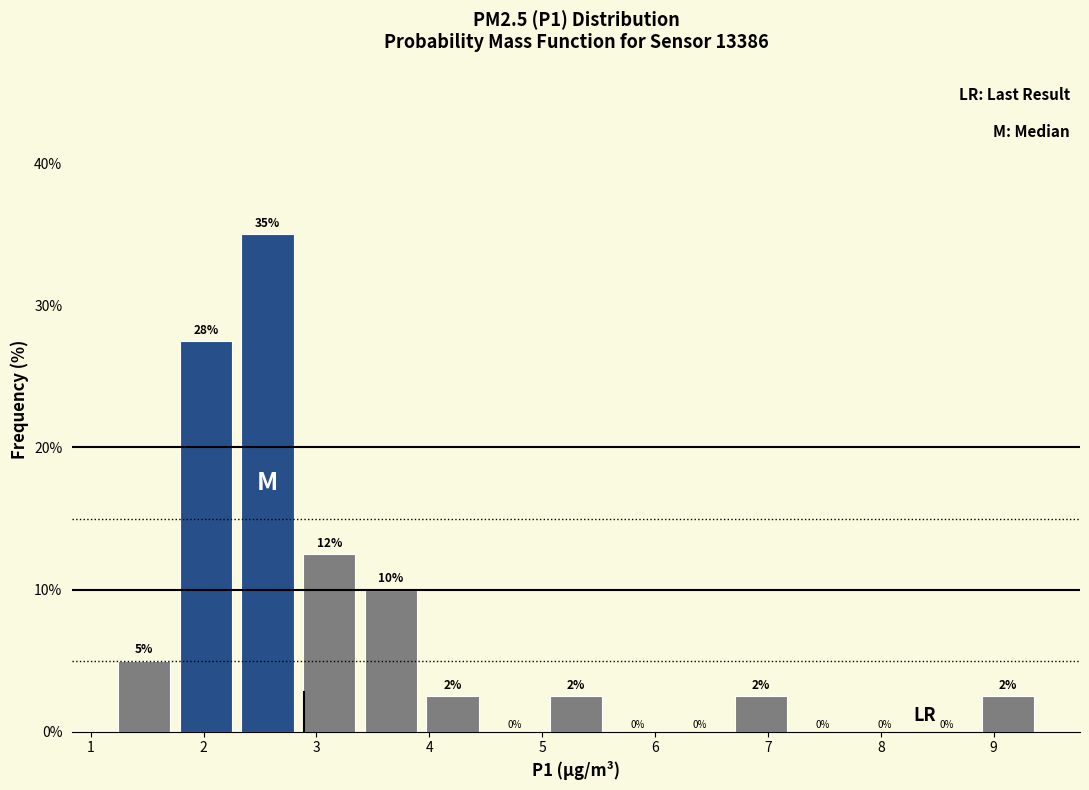

Over which range of the x-axis is the bar tallest?

2.3 to 2.8